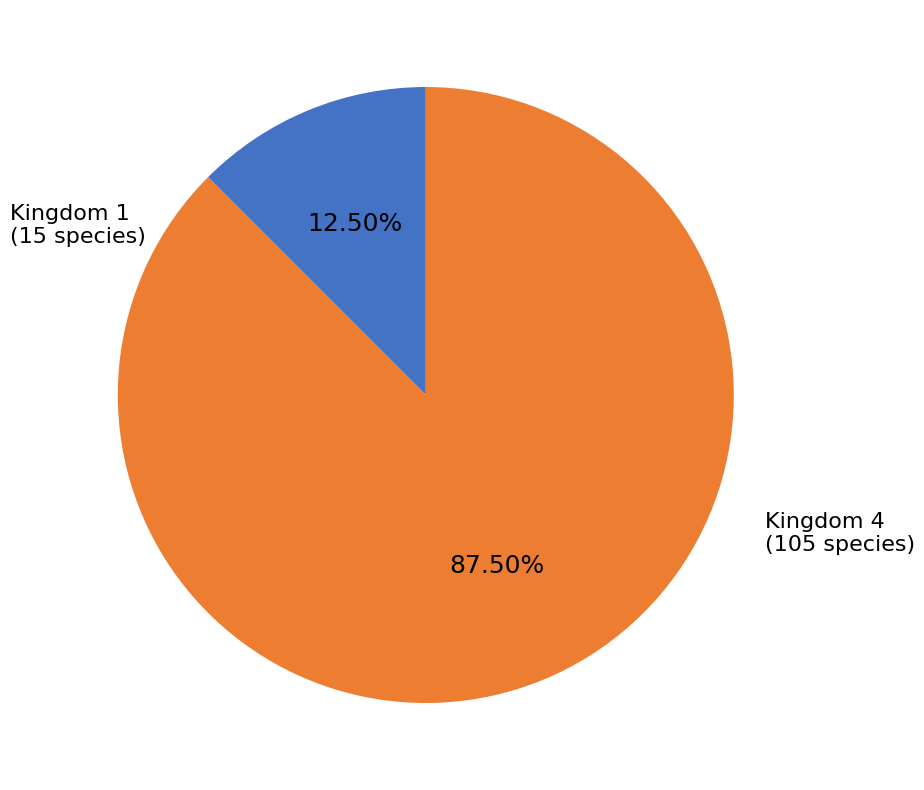

Is there any slice that represents more than half of the pie?

Yes